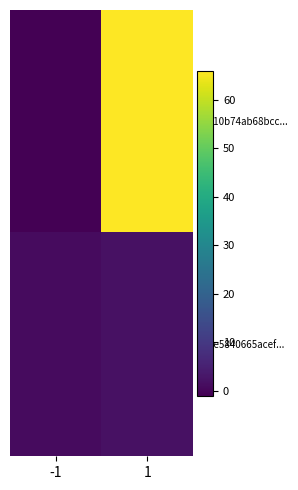

Which category has the lowest value across all series?

-1